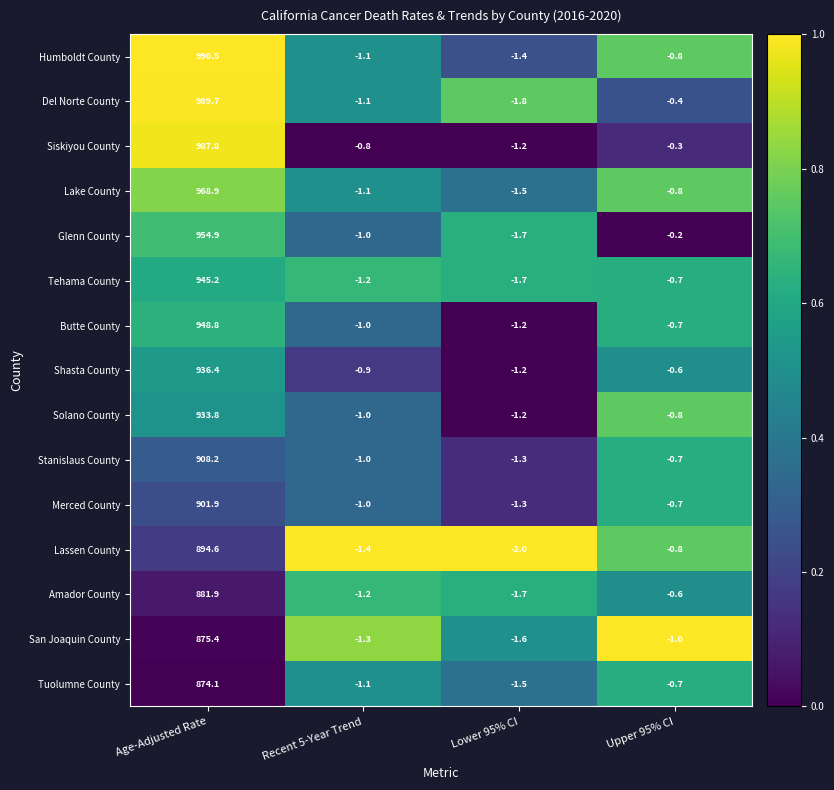

What is the total value across all series at Upper 95% CI?

-9.8